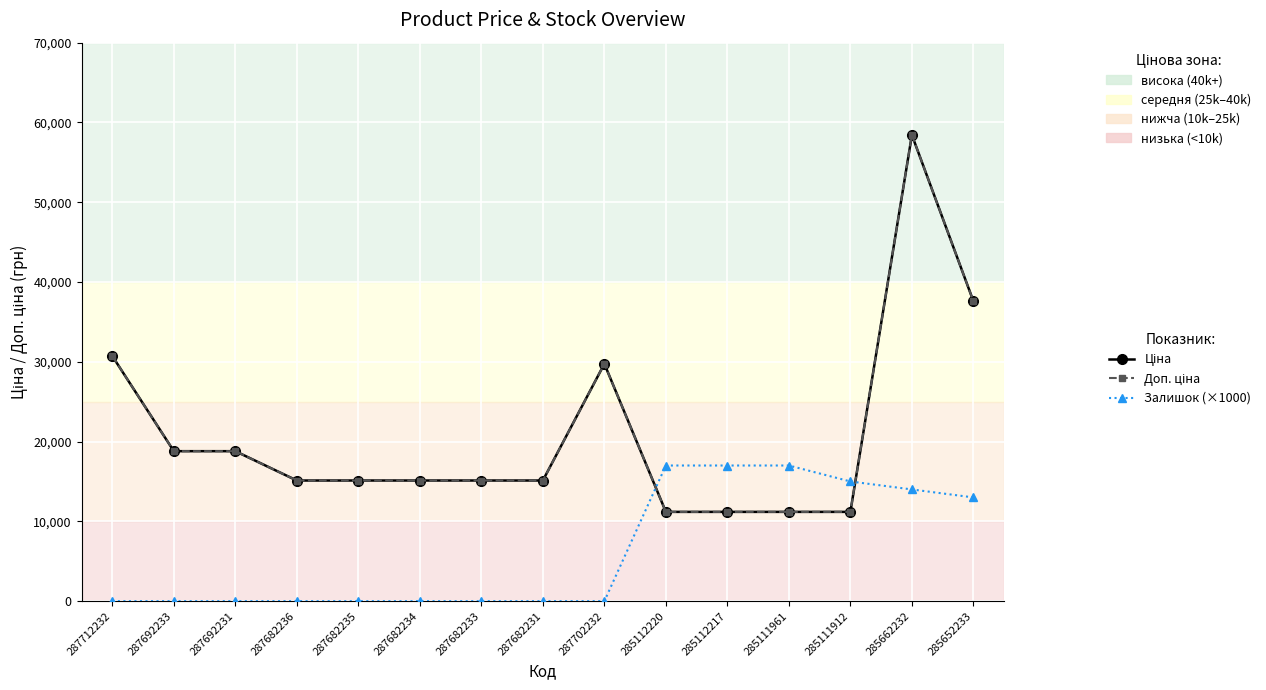

What is the spread (max minus min) of values at 285112220?

5811.8